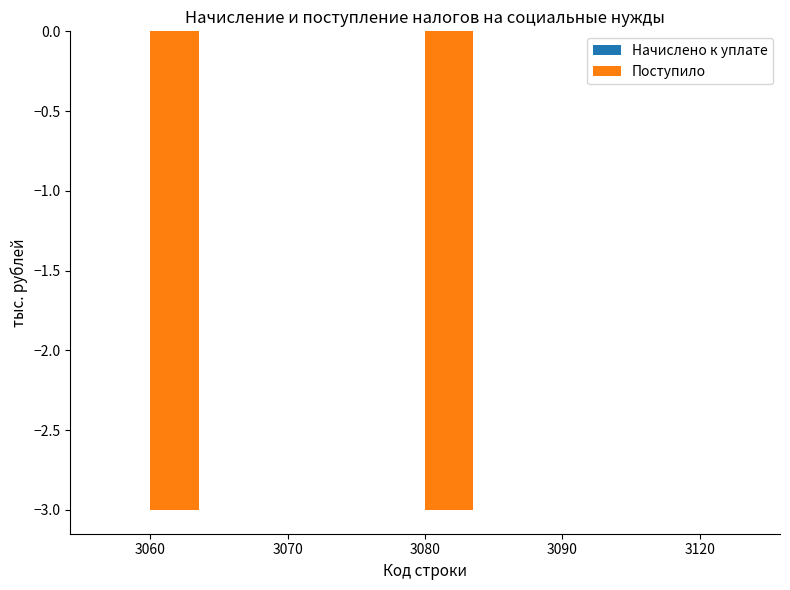

Reading left to right, extract all data points from this chart.

3060=-3	3070=0	3080=-3	3090=0	3120=0